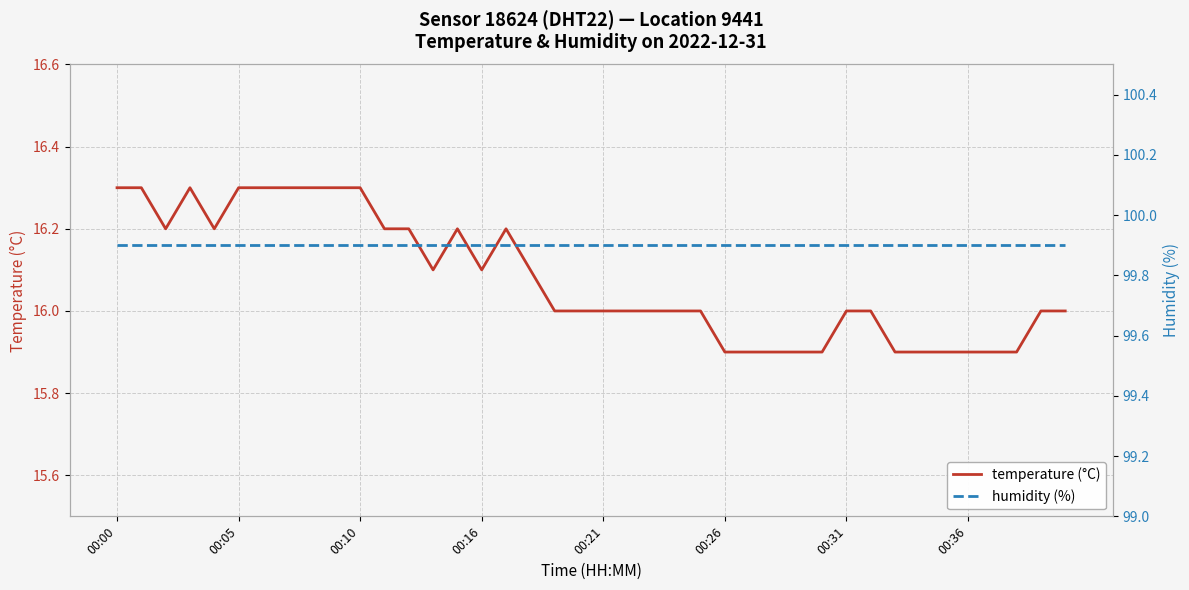

Which series has the largest total across all categories?

humidity (%)